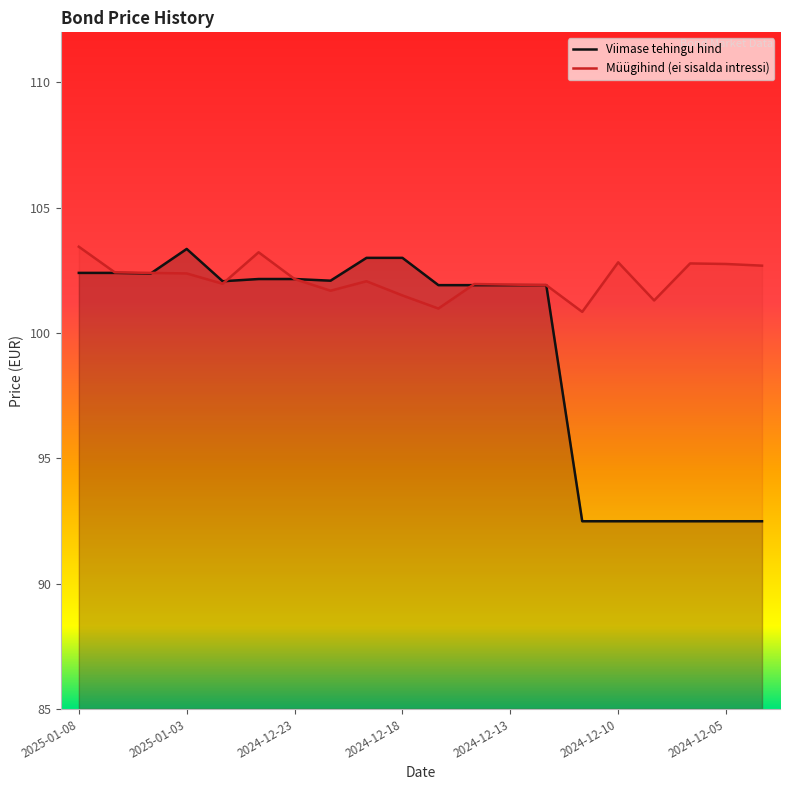

What is the lowest value of the Müügihind (ei sisalda intressi) series?

100.8